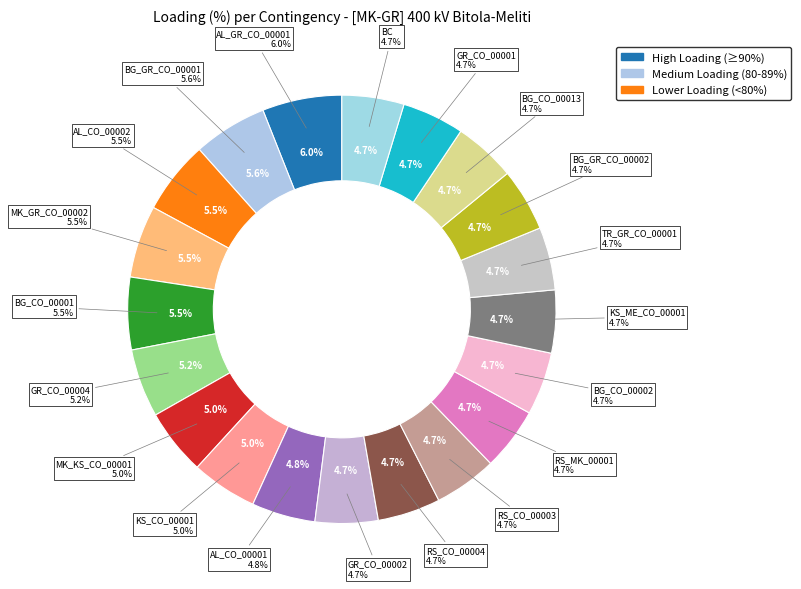

Which has a higher value, BG_CO_00001 or BC?

BG_CO_00001